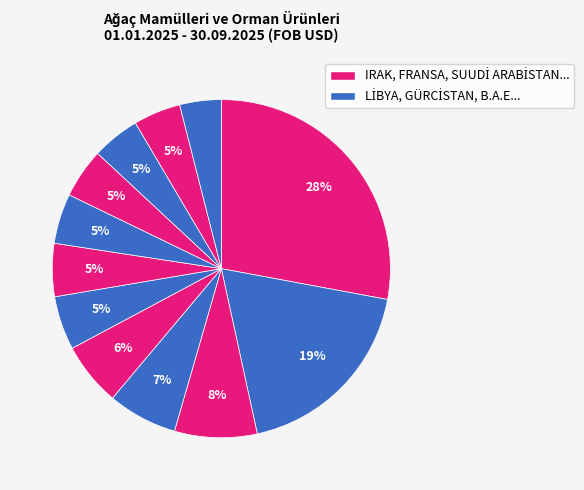

Count the number of slices in the pie.

12